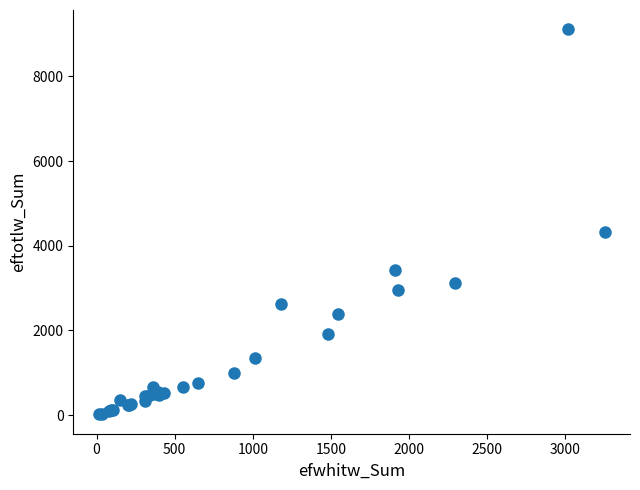

What Y value in the scatter plot is closest to 4564?

4325